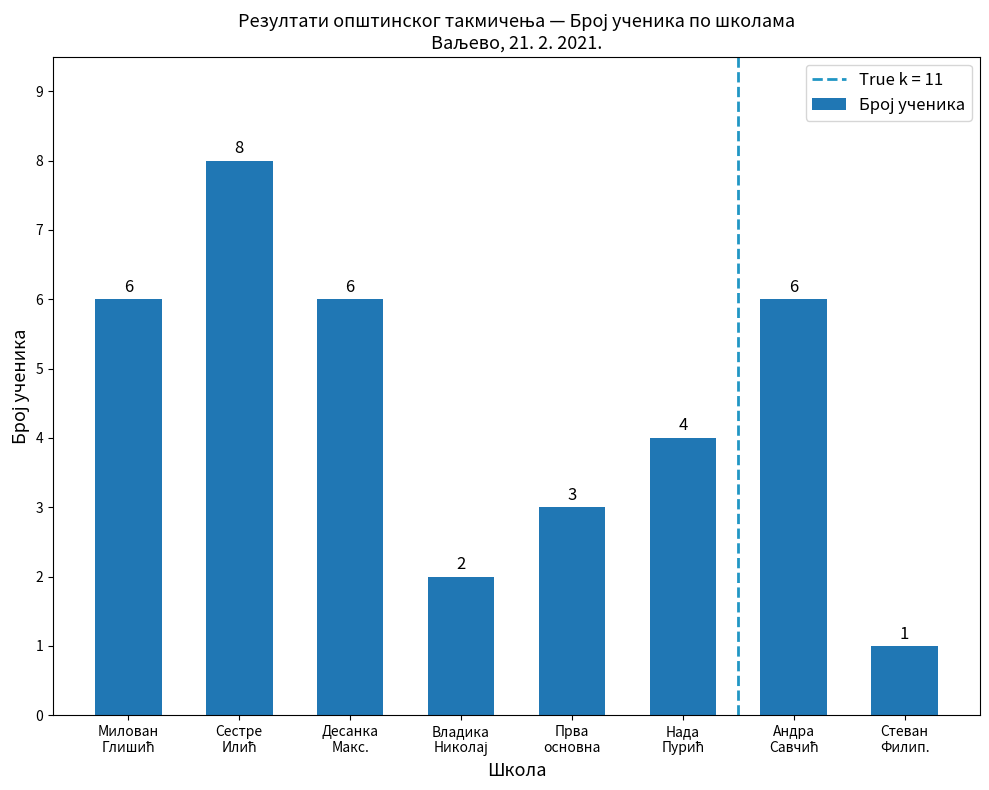

Reading left to right, list all the values displayed in this chart.

6	8	6	2	3	4	6	1